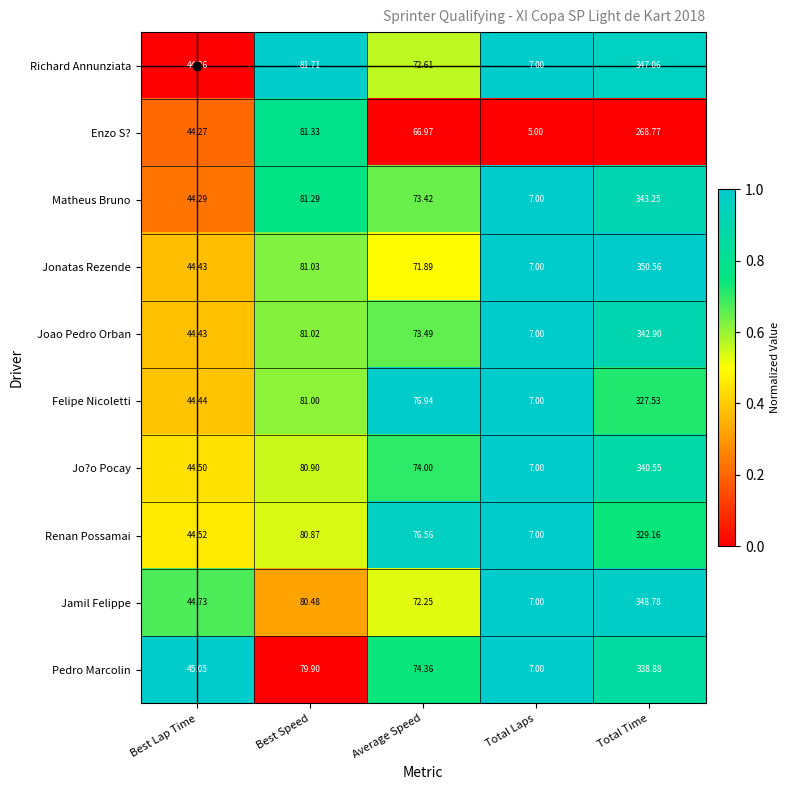

Which series has the largest total across all categories?

Jonatas Rezende